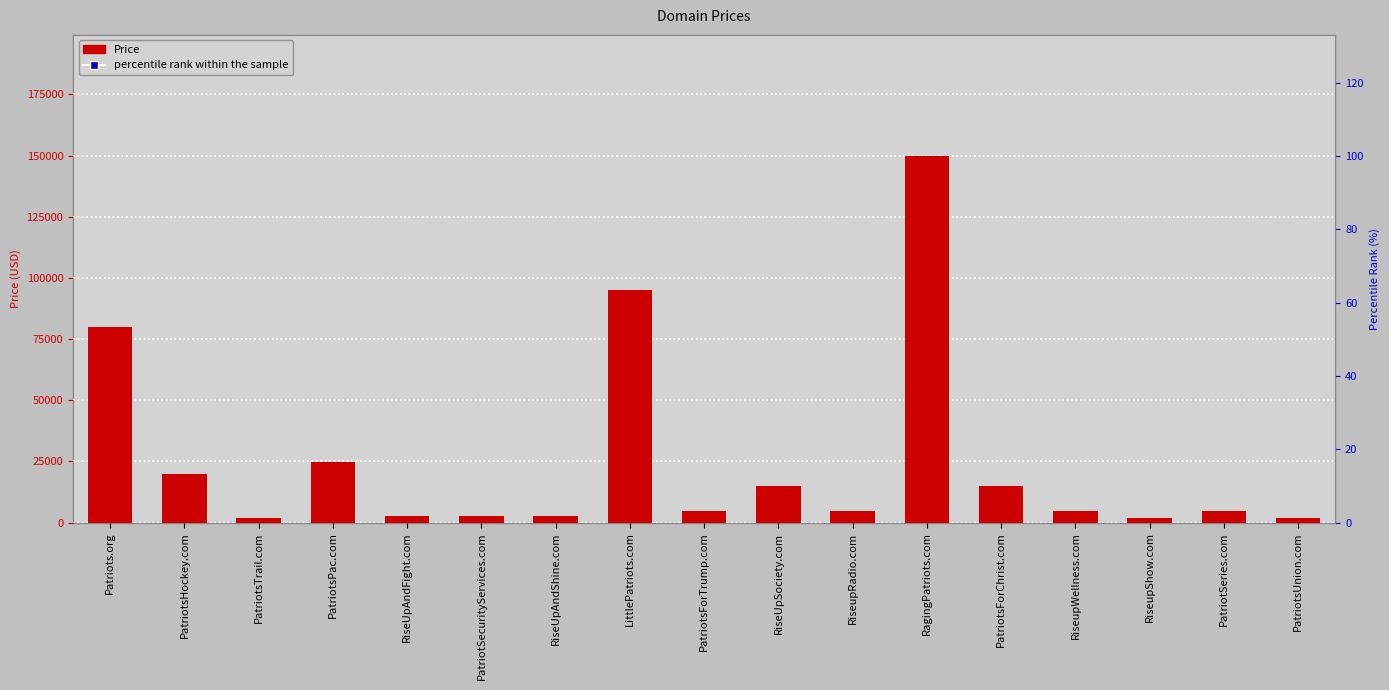

Which series has the largest Y range (max minus min)?

Price